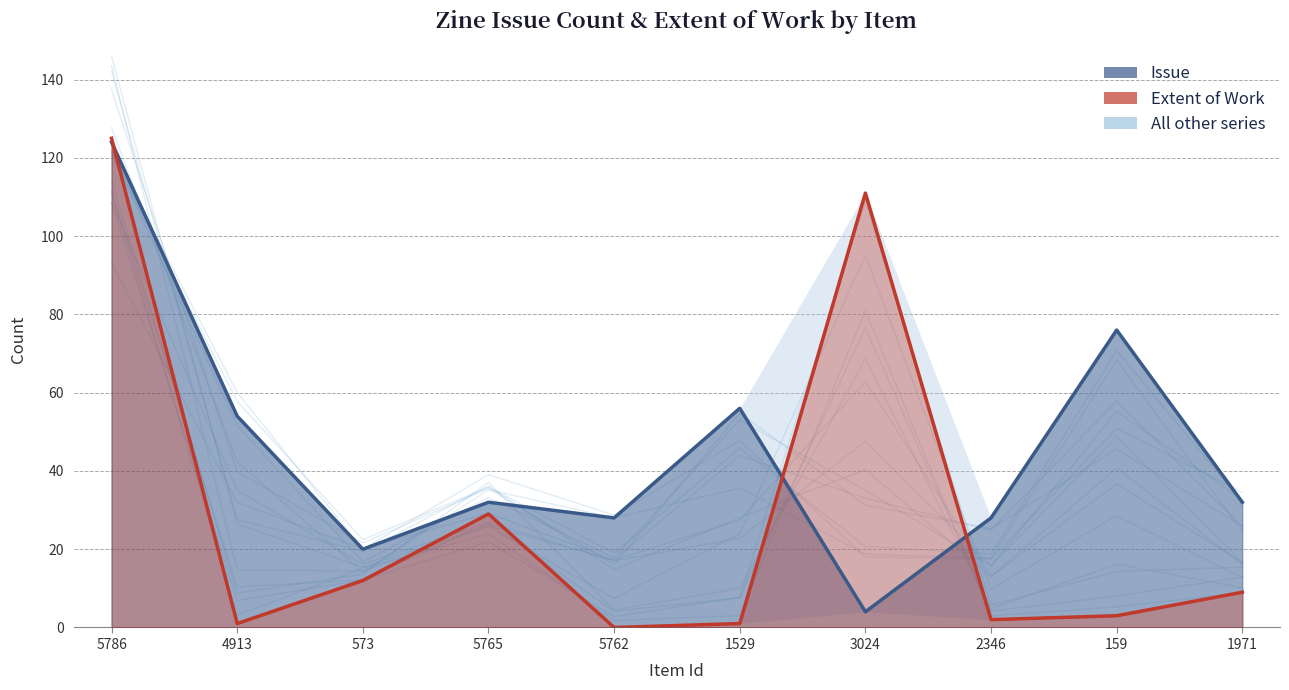

What is the label of the 1st point from the left?

5786